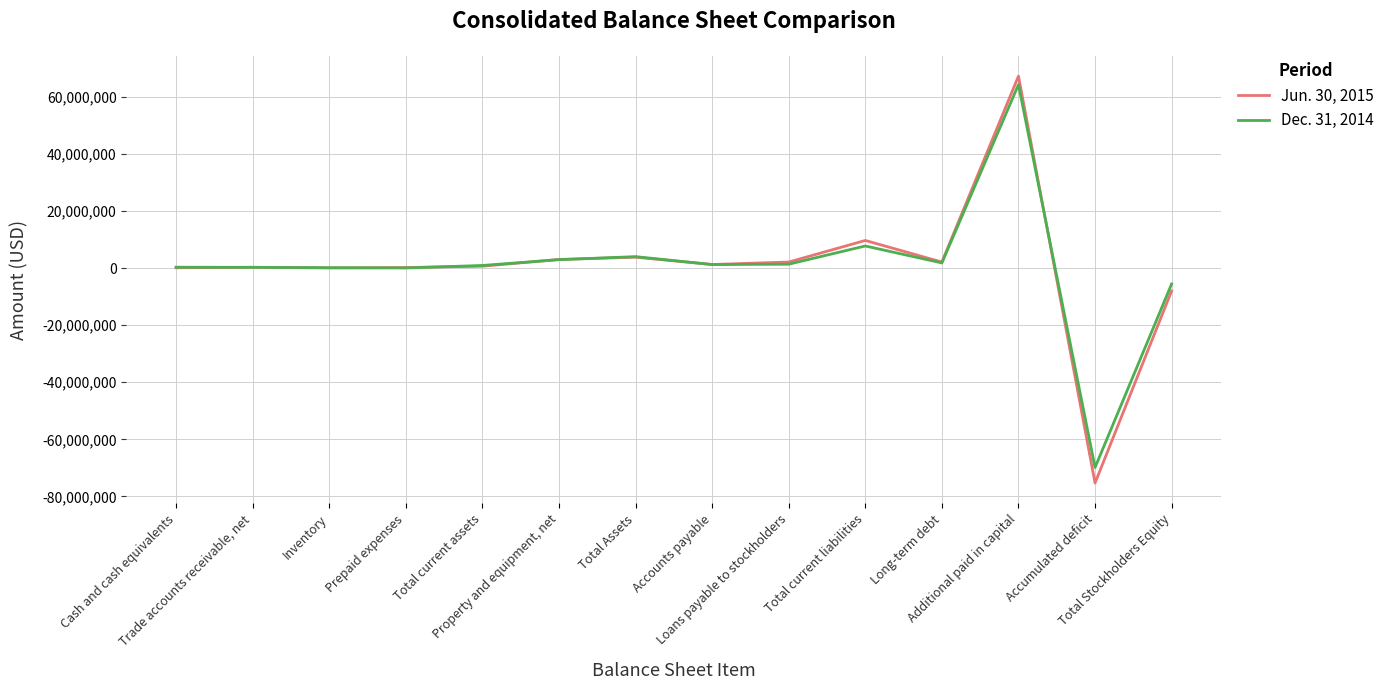

What is the greatest value displayed?

67288833